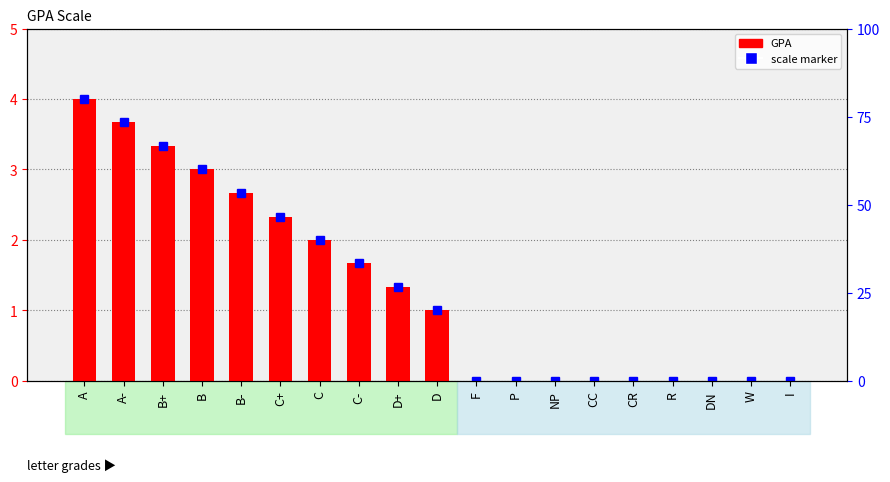

The value at P is -2.0. True or false?

False